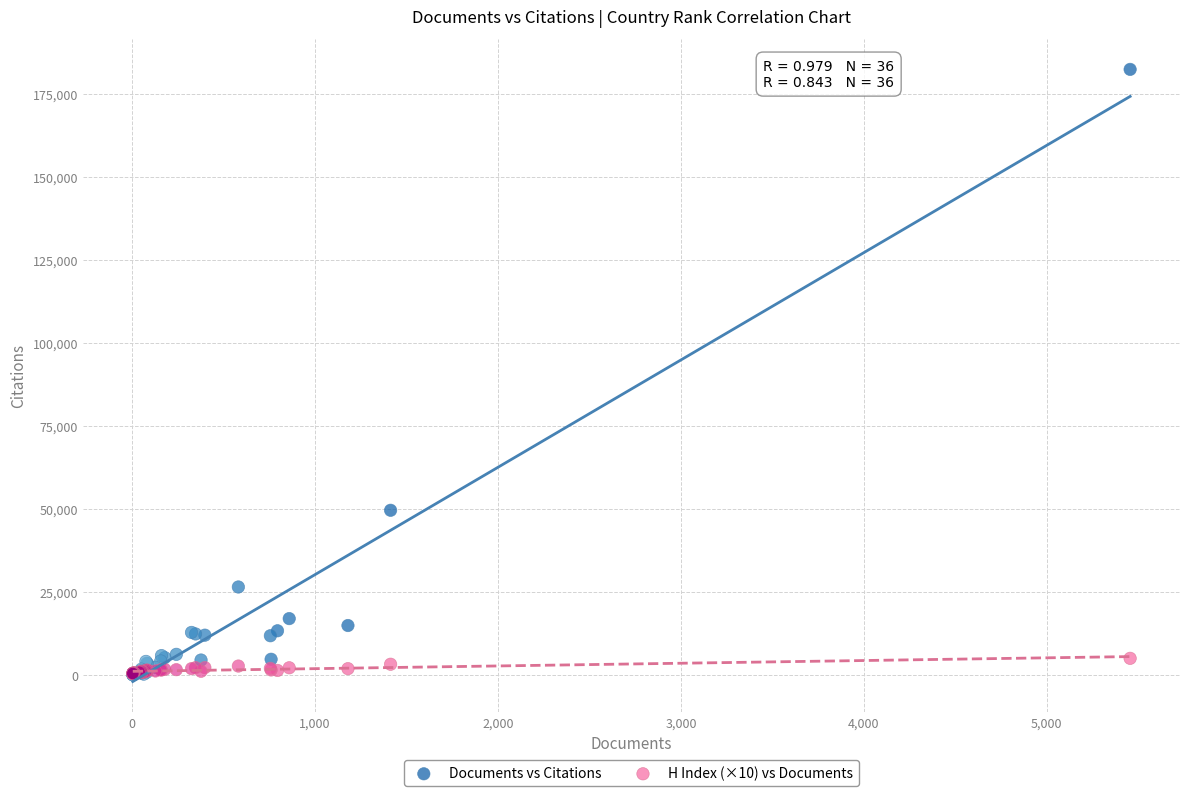

Which series contains the highest Y value?

Documents vs Citations